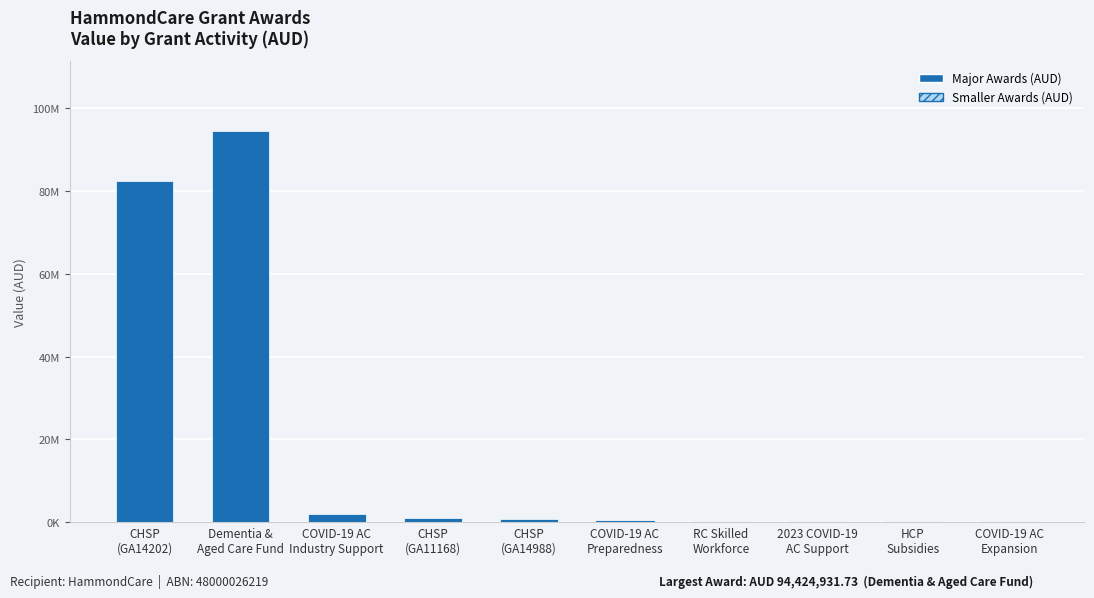

How many values in the Smaller Awards (AUD) series exceed 40965?

3